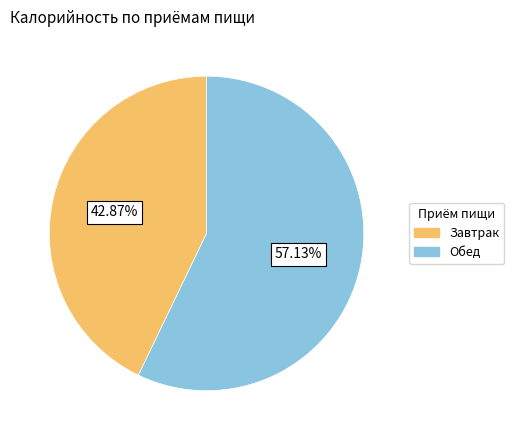

Rank the categories by value from highest to lowest.

Обед, Завтрак